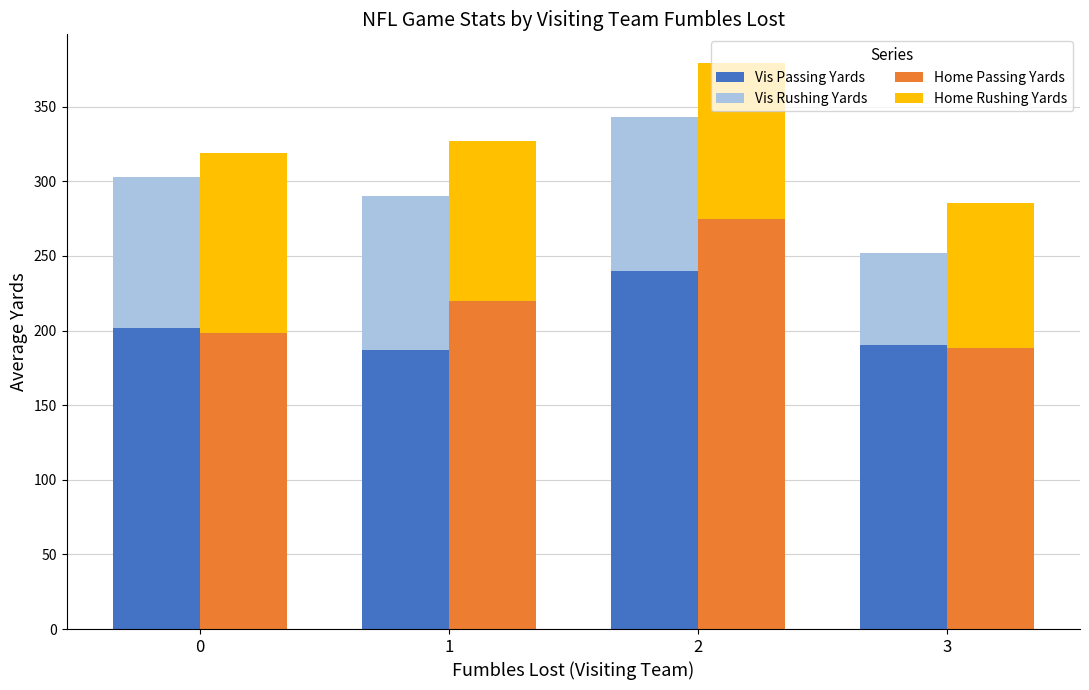

Which has a higher value, 1 or 3?

3